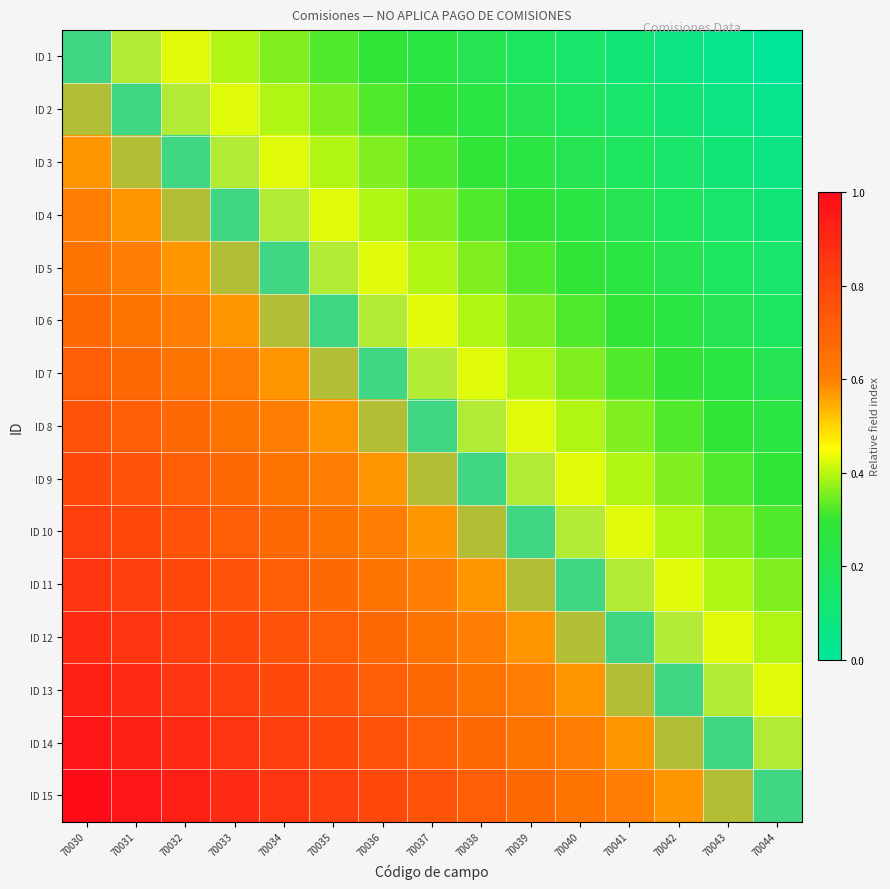

At how many categories does at least one series exceed 0?

15